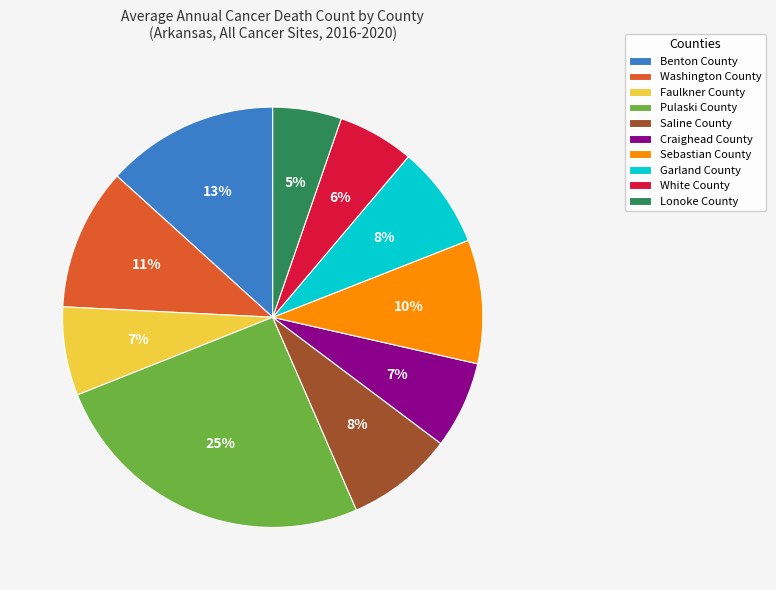

How many slices are in this pie chart?

10